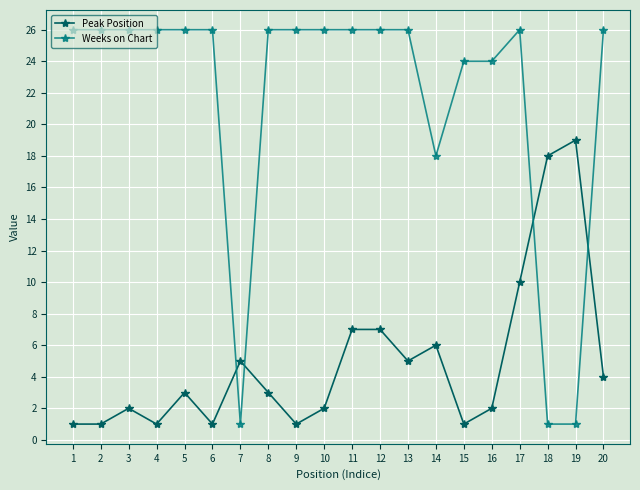

Does the chart display data point markers on the line(s)?

Yes